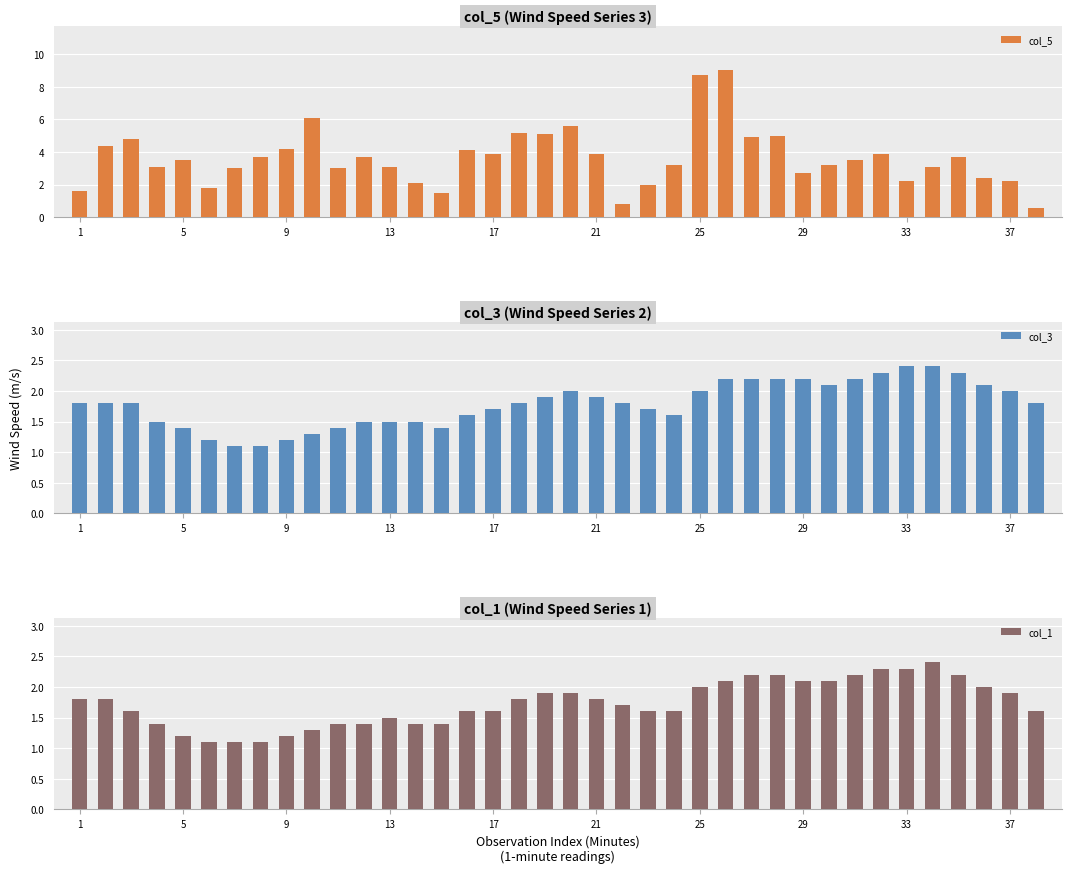

The col_1 series shows 2.2 at 10. True or false?

False